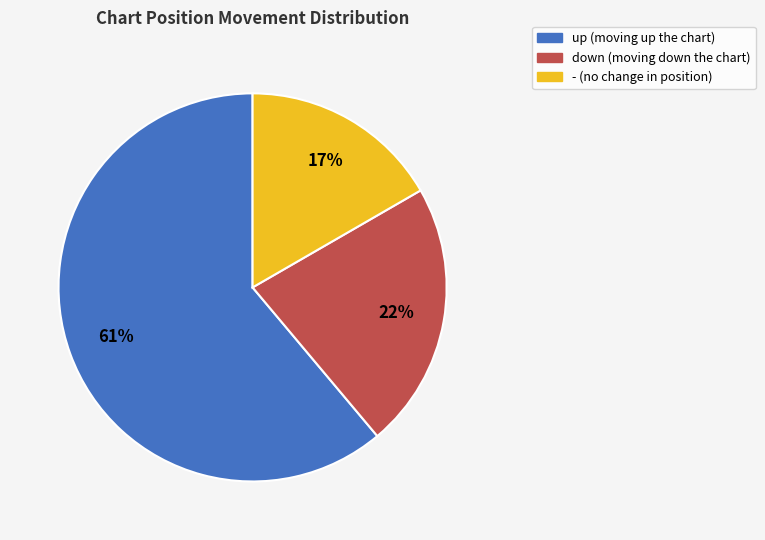

Which has a higher value, - or up?

up